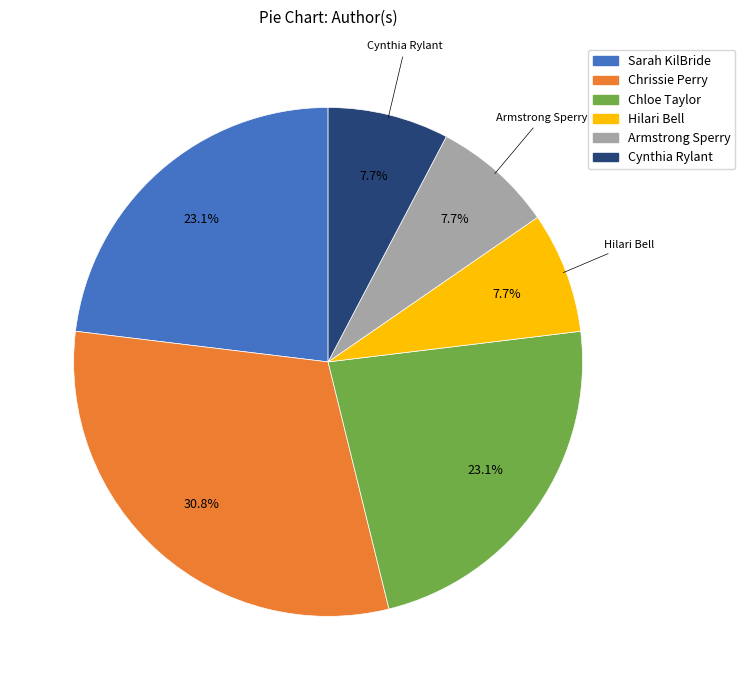

What percentage is NOT represented by Chrissie Perry?

69.2%